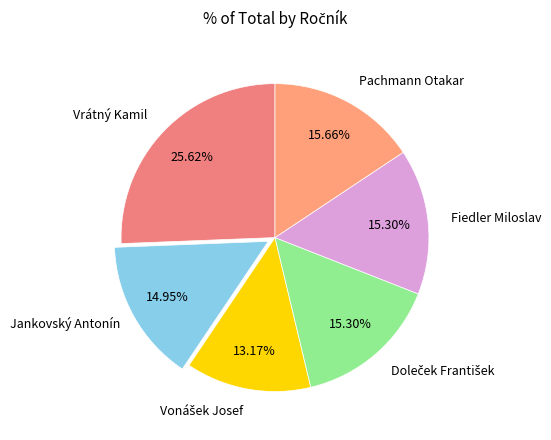

How many segments does this pie chart have?

6